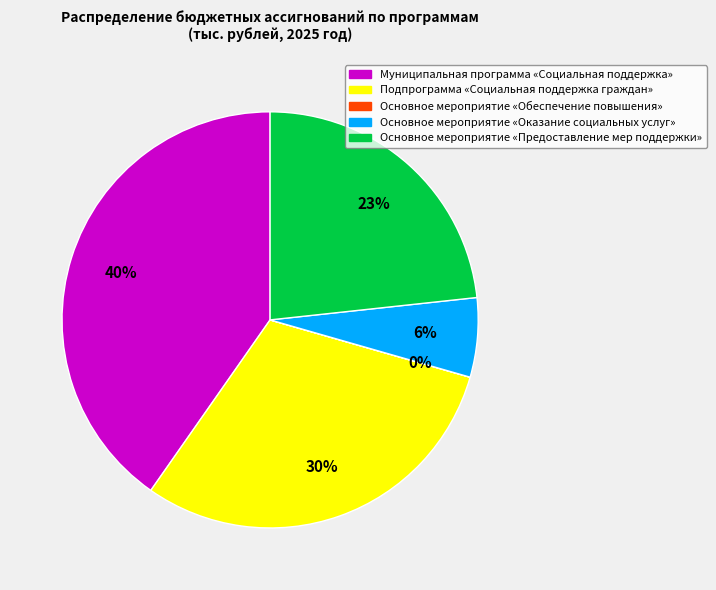

Is the sum of Подпрограмма «Социальная поддержка граждан» and Основное мероприятие «Предоставление мер поддержки» greater than half?

Yes